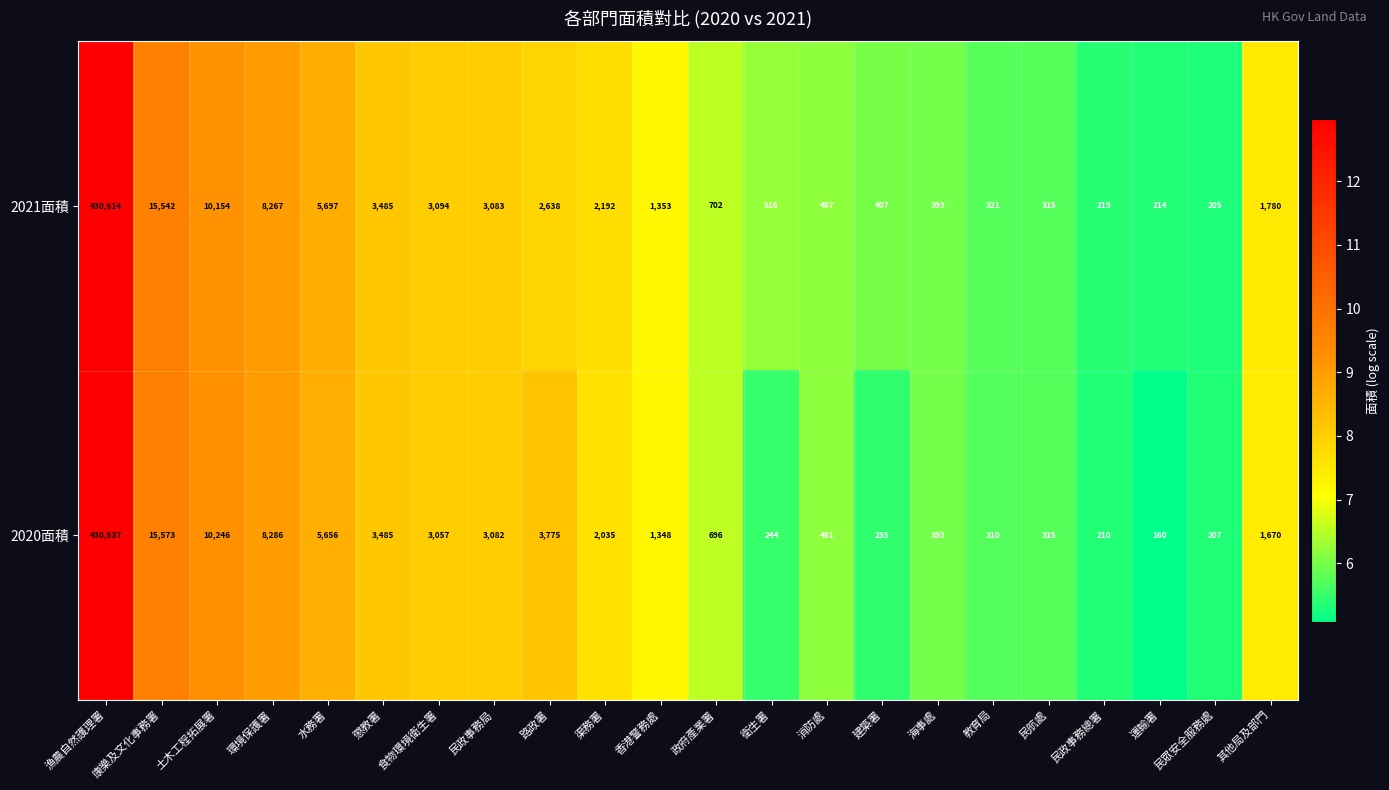

List the series in order of their overall mean, lowest first.

2021面積, 2020面積